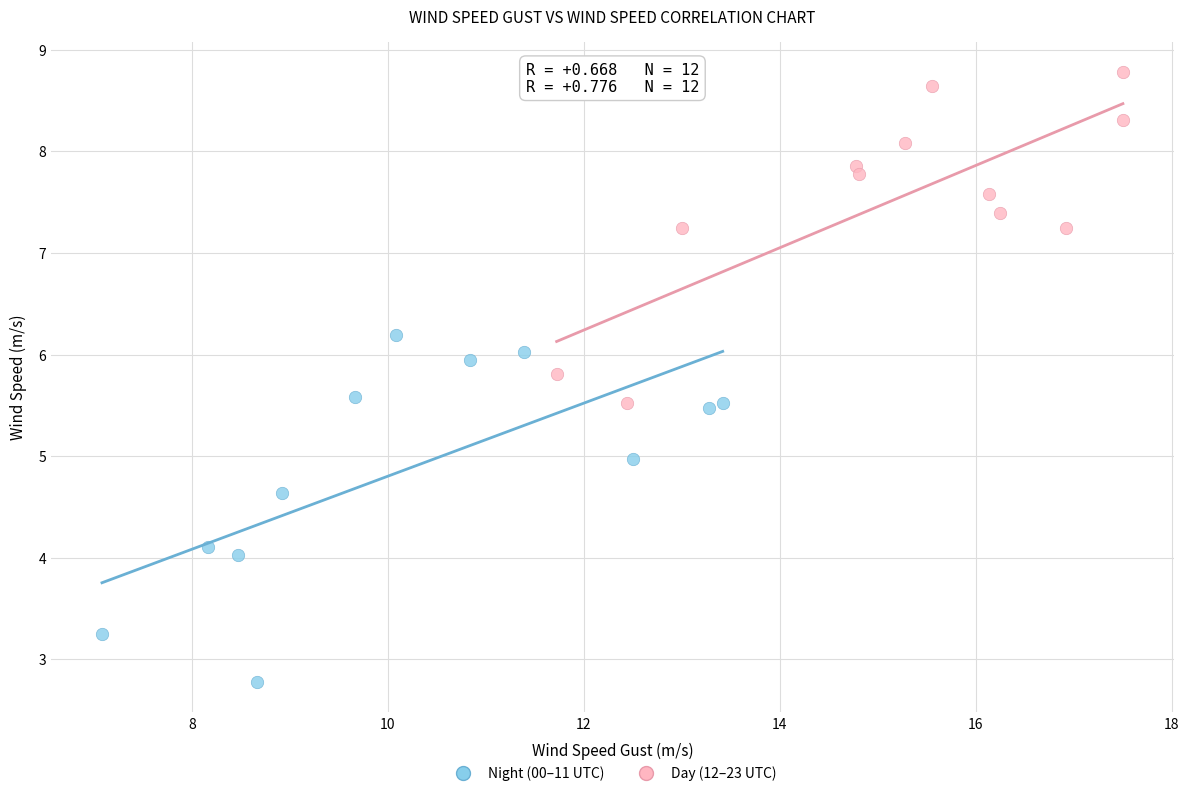

Which series reaches the minimum Y coordinate?

Night (00–11 UTC)